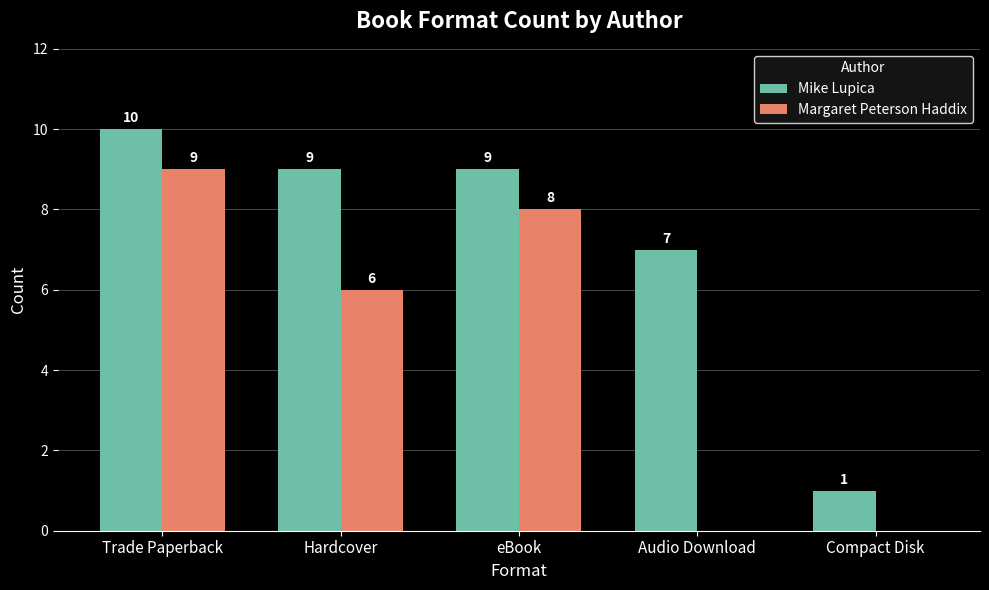

What is the average value of the Margaret Peterson Haddix series?

5